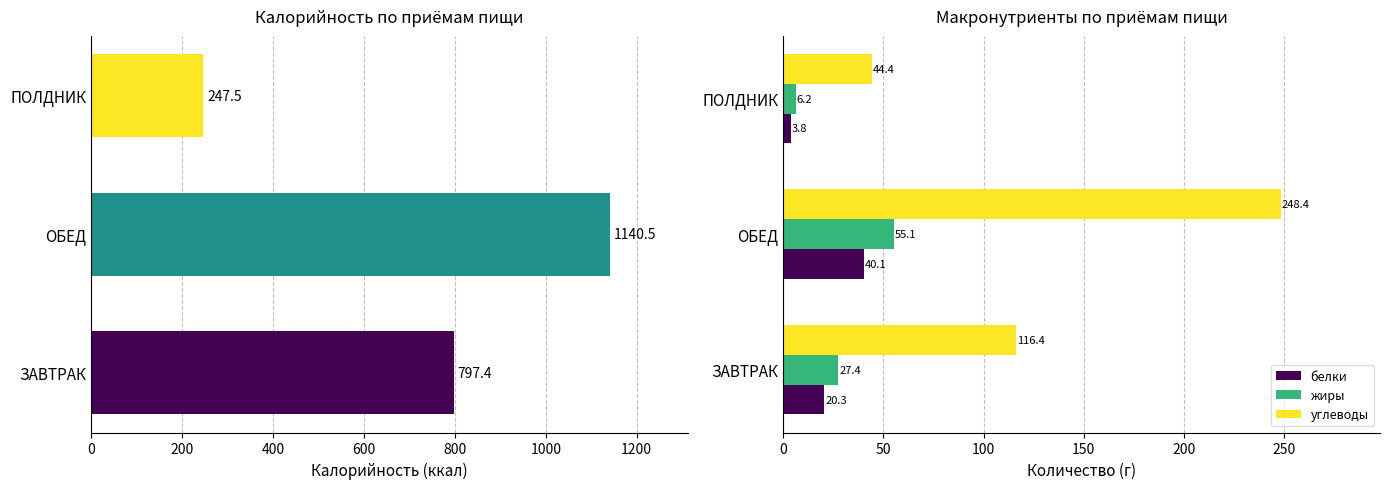

What is the average value of the жиры series?

29.6